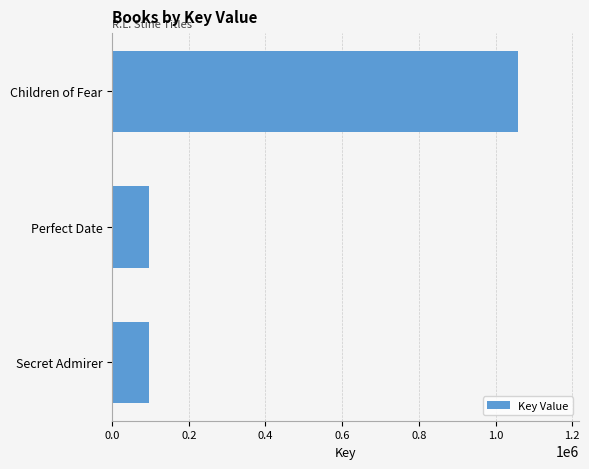

The chart shows a value of 1058511 at Children of Fear. True or false?

True